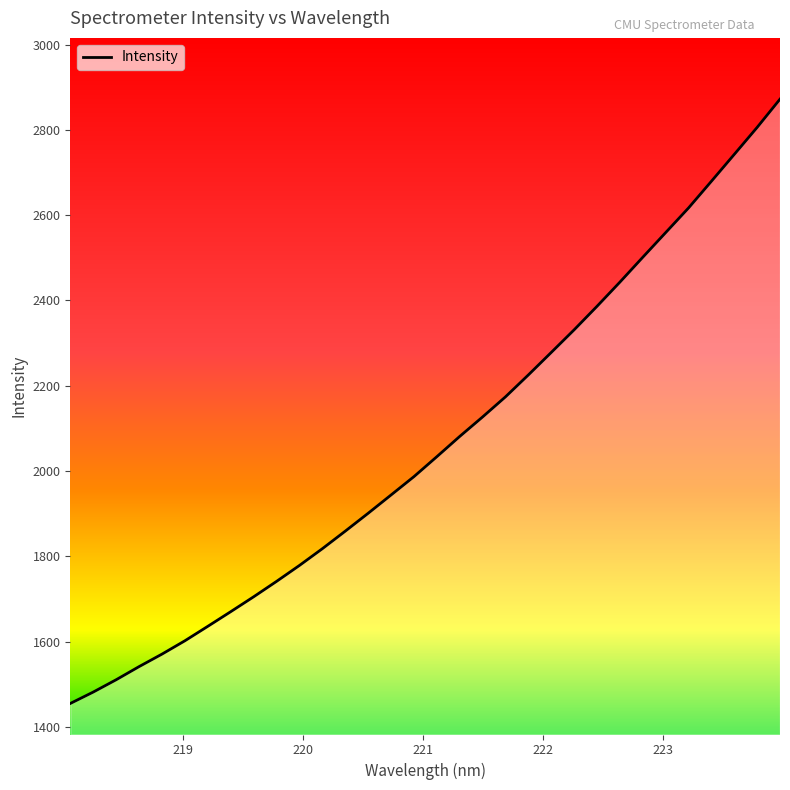

What is the difference between the maximum and minimum values?

1416.9